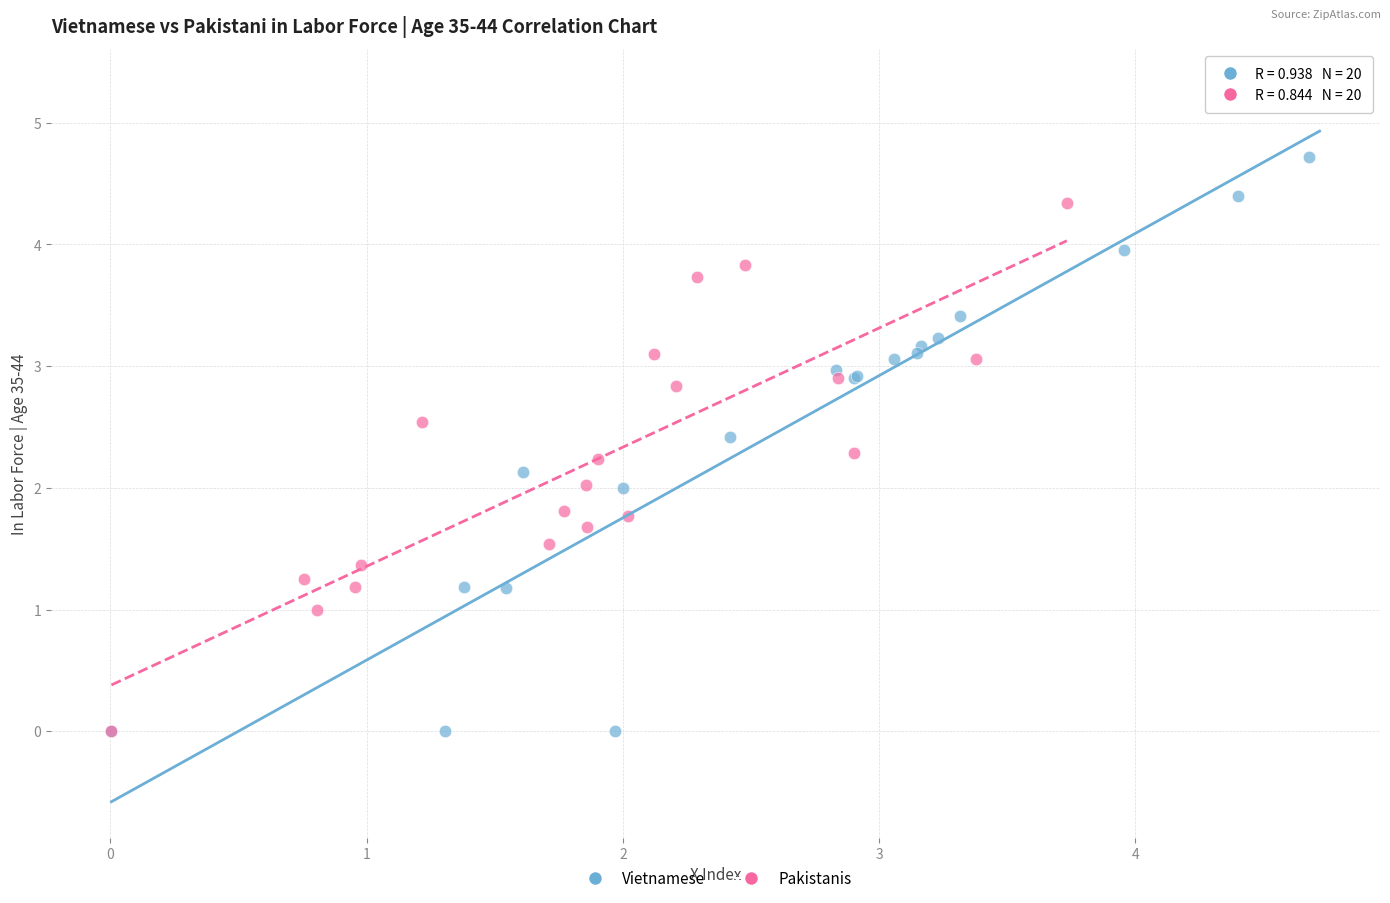

Which series contains the highest Y value?

Vietnamese